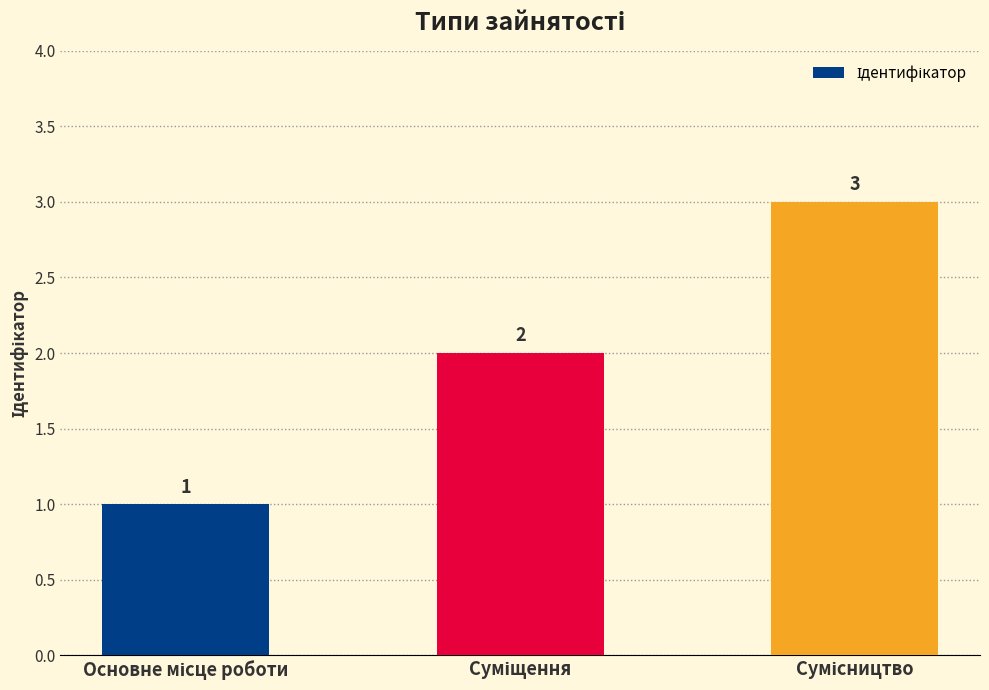

What is the difference between the maximum and minimum values?

2